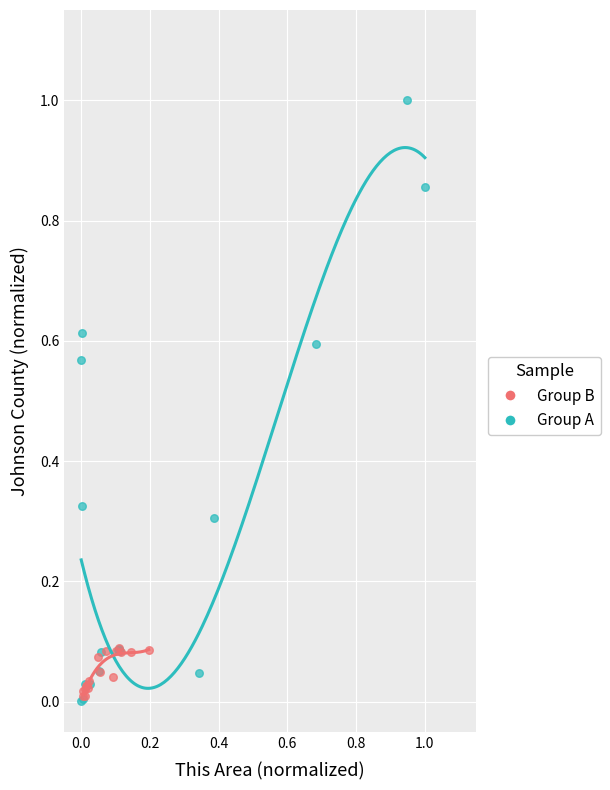

What are all the series names shown in the legend?

Group B, Group A